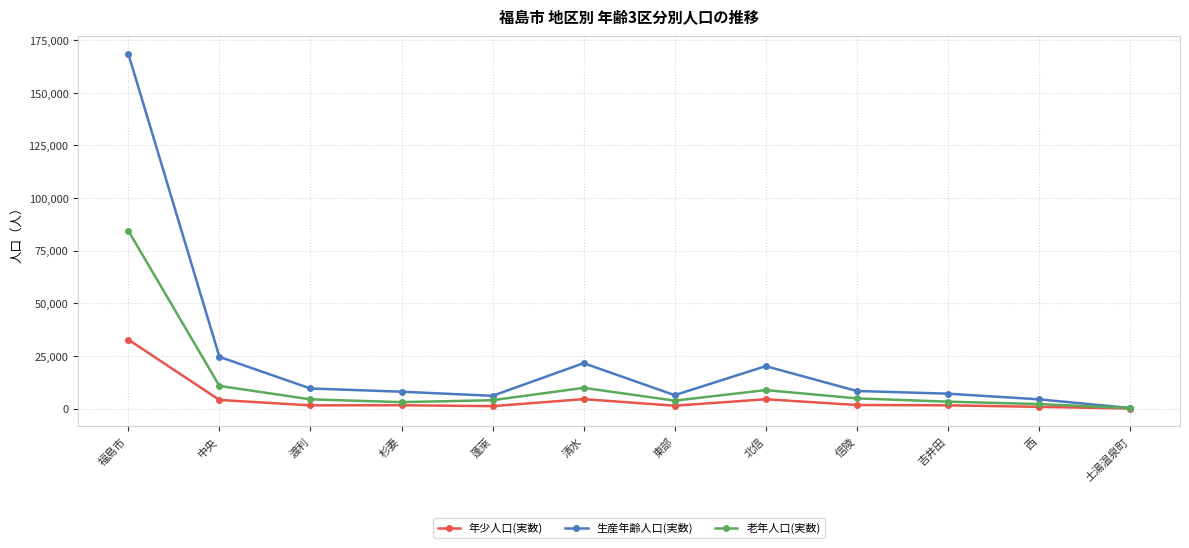

What is the total value across all series at 蓬萊?

11151